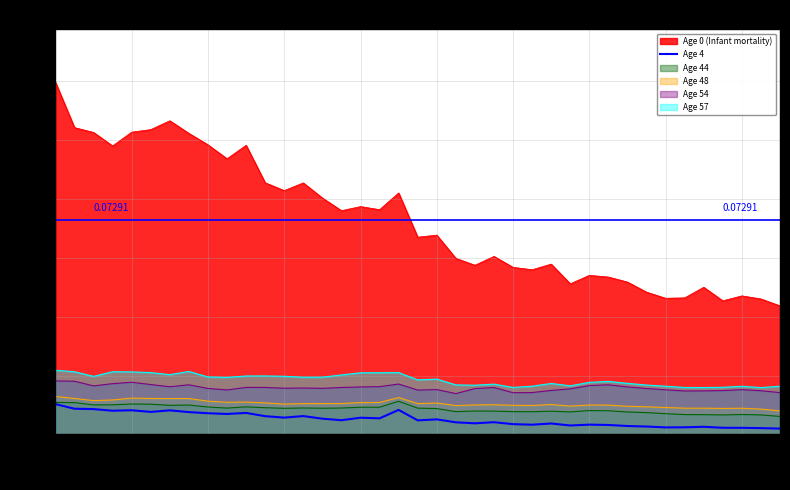

True or false: Age 57 and Age 48 cross at least once.

False